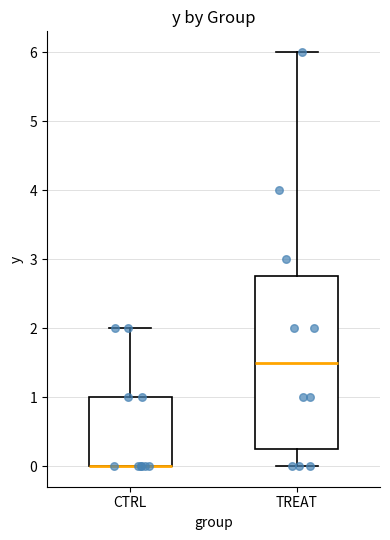

Which box is the tallest, from its lower edge to its upper edge?

TREAT